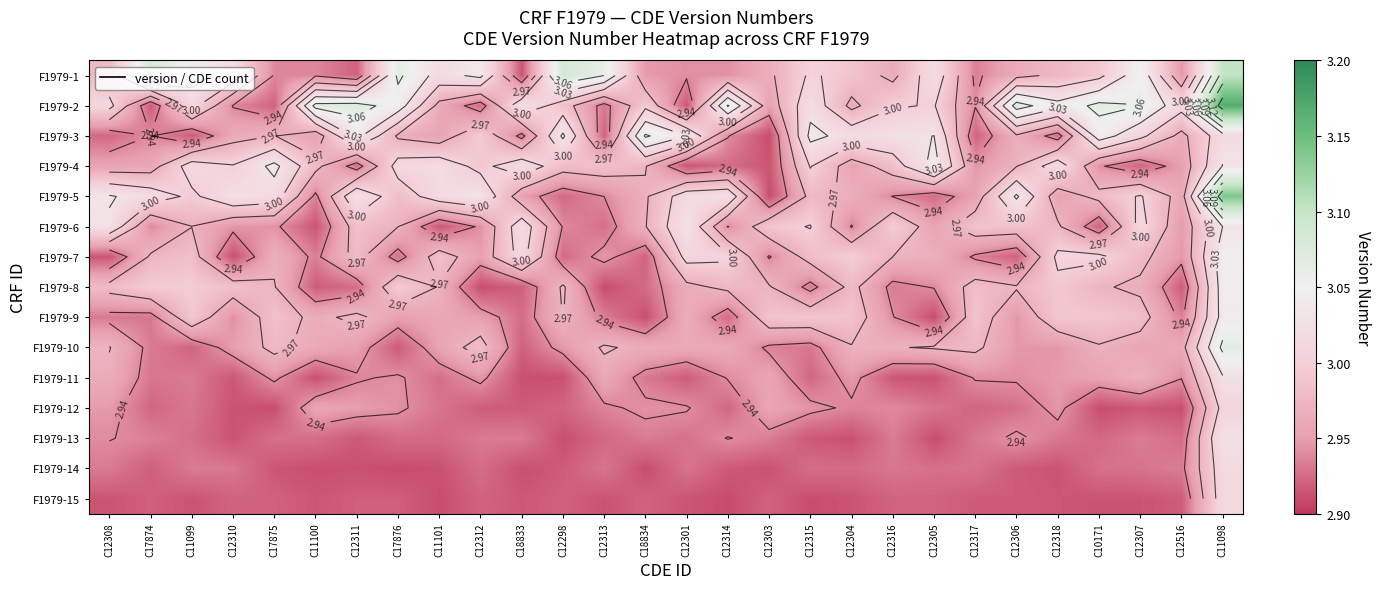

What is the smallest value displayed?

2.9